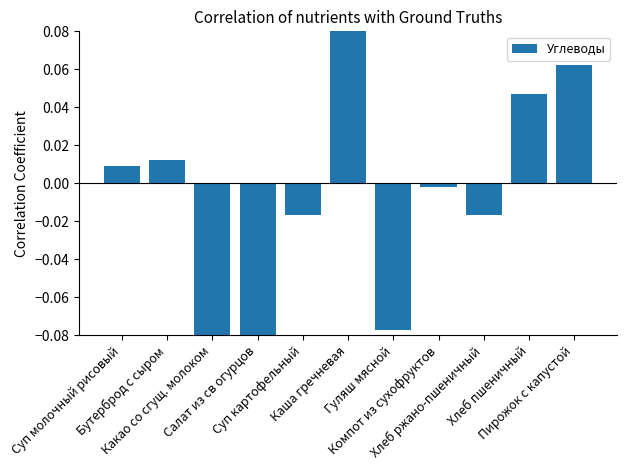

Is it true that the value at Каша гречневая is 0.3?

False